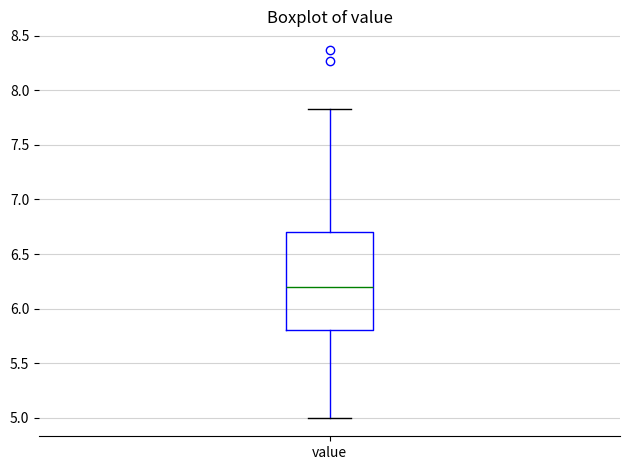

Read this box plot against the y-axis: the position of the median line, the range covered by the box, and the ends of both whiskers. The values are not printed on the chart, so give them approximately, as read against the axis.

median 6.20, box 5.80 to 6.70, whiskers 5.00 to 7.85